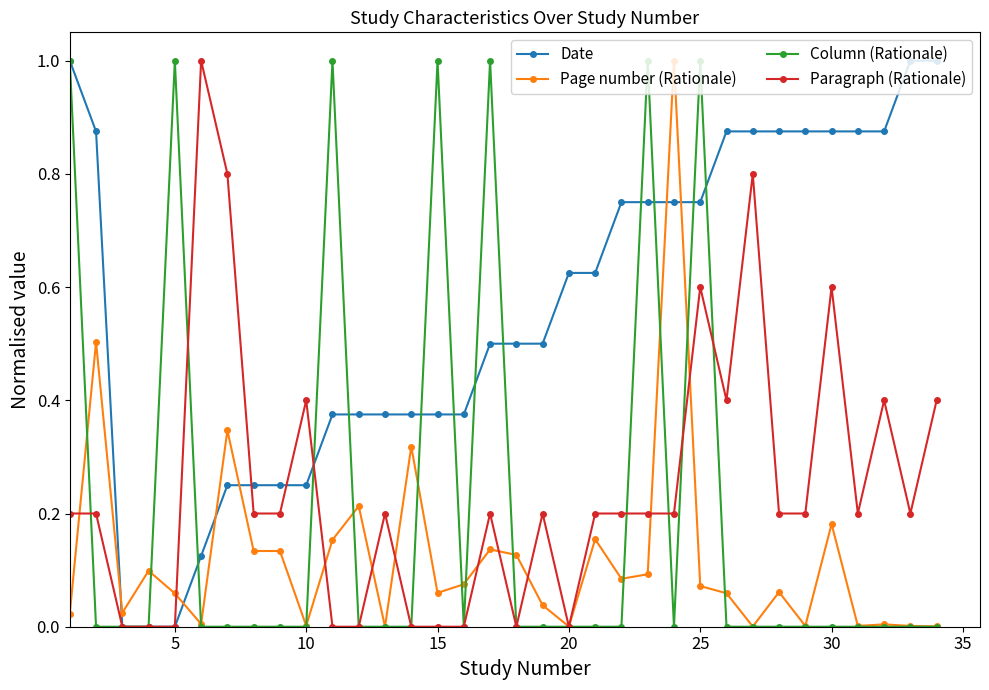

How many lines are shown in the chart?

4